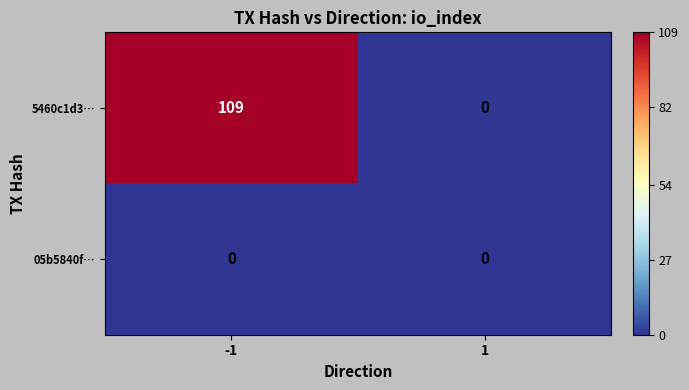

At which category is the sum across all series the highest?

-1